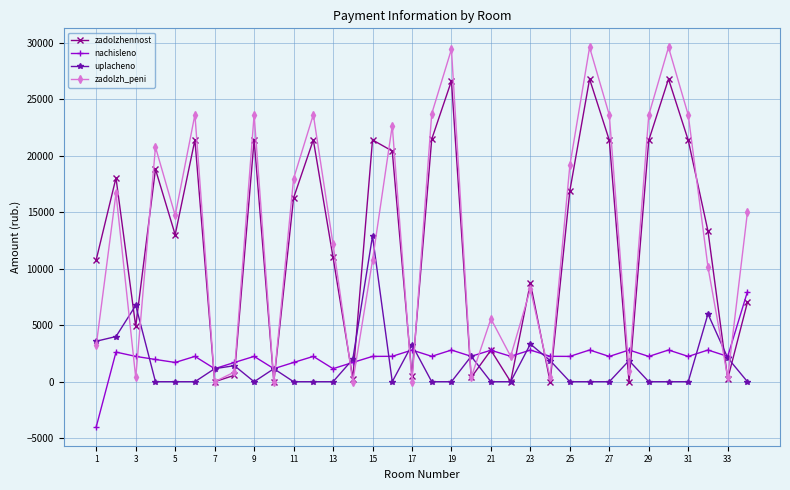

Which series ends up on top after the final intersection of zadolzh_peni and nachisleno?

zadolzh_peni